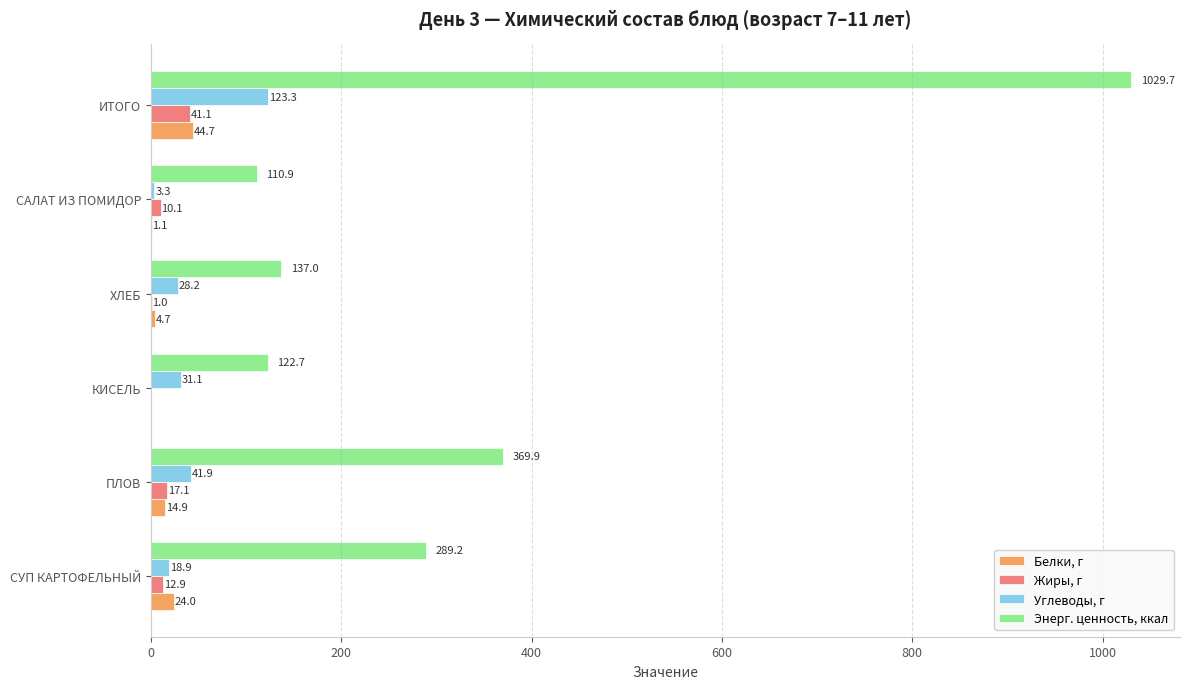

Between СУП КАРТОФЕЛЬНЫЙ and САЛАТ ИЗ ПОМИДОР, which series saw the biggest shift?

Энерг. ценность, ккал